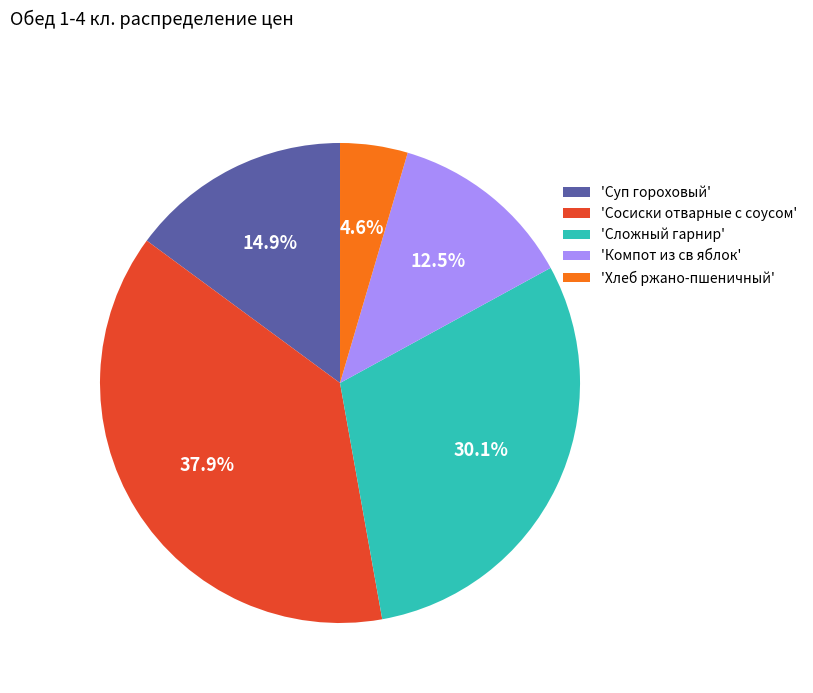

Which category has the smallest portion of the pie?

'Хлеб ржано-пшеничный'